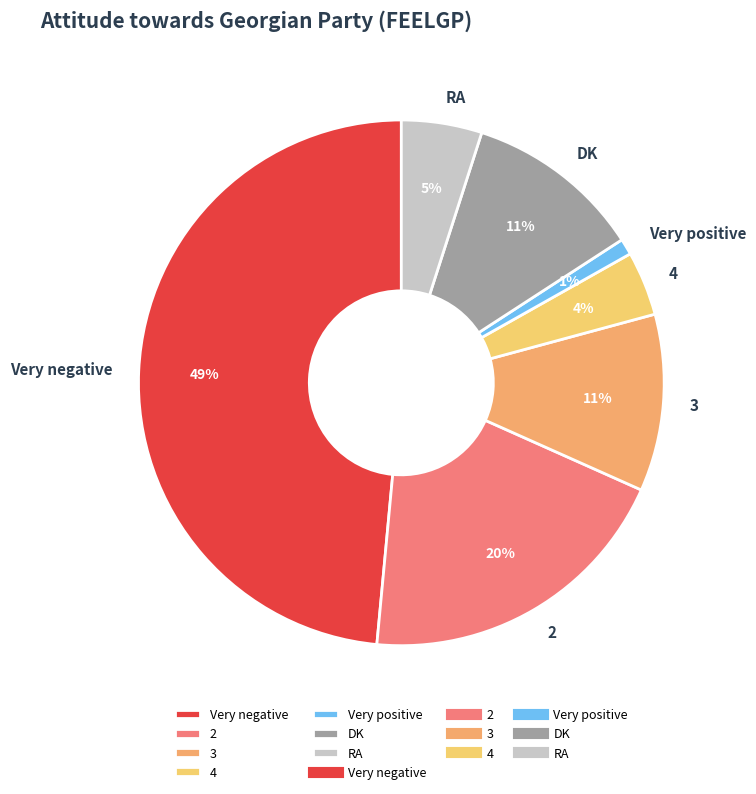

Between Very negative and Very positive, which is larger?

Very negative